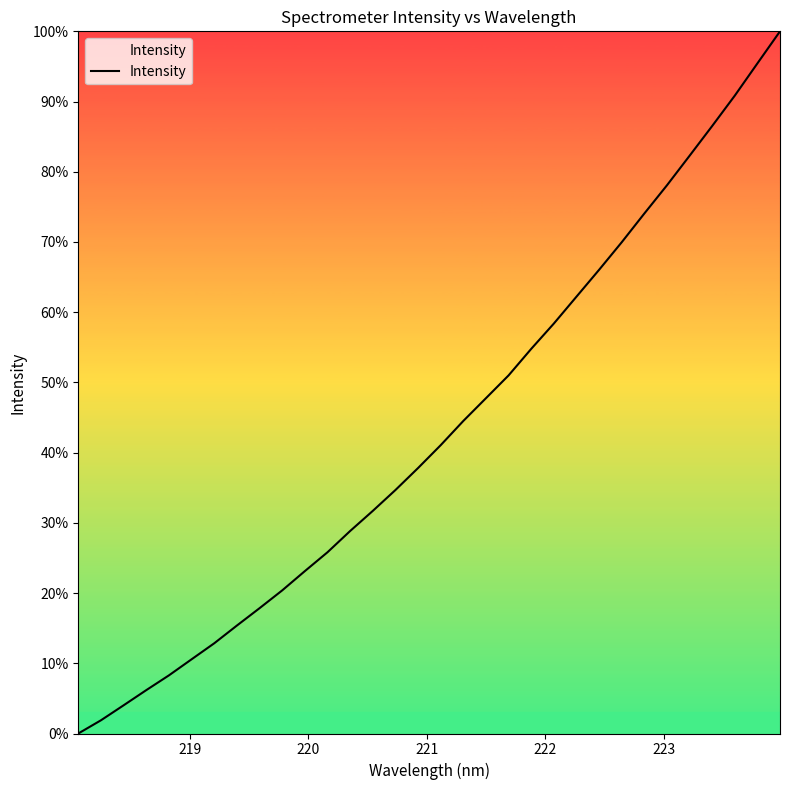

What is the greatest value displayed?

100.0